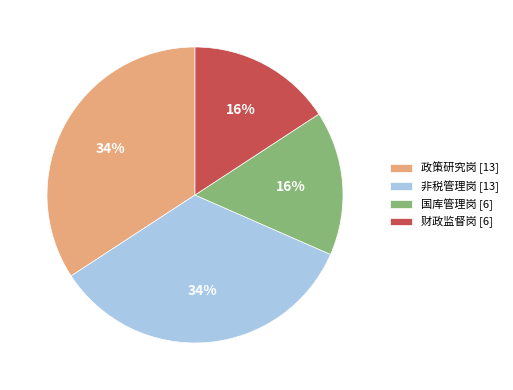

How many segments does this pie chart have?

4